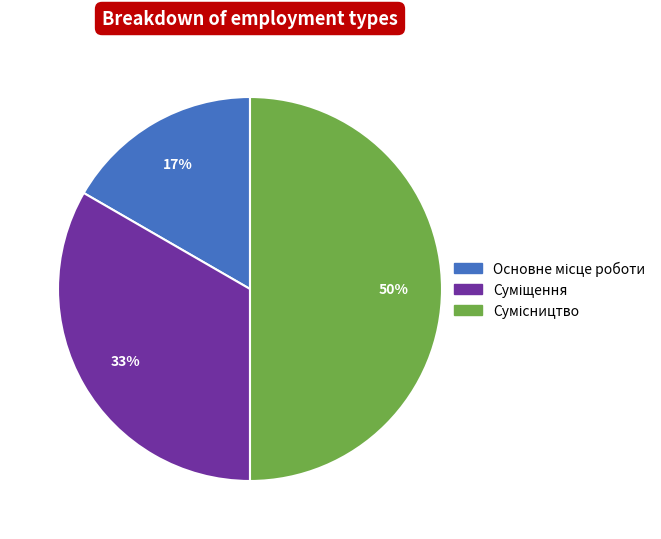

To the nearest percent, what is the difference between the largest and smallest slice percentages?

33%